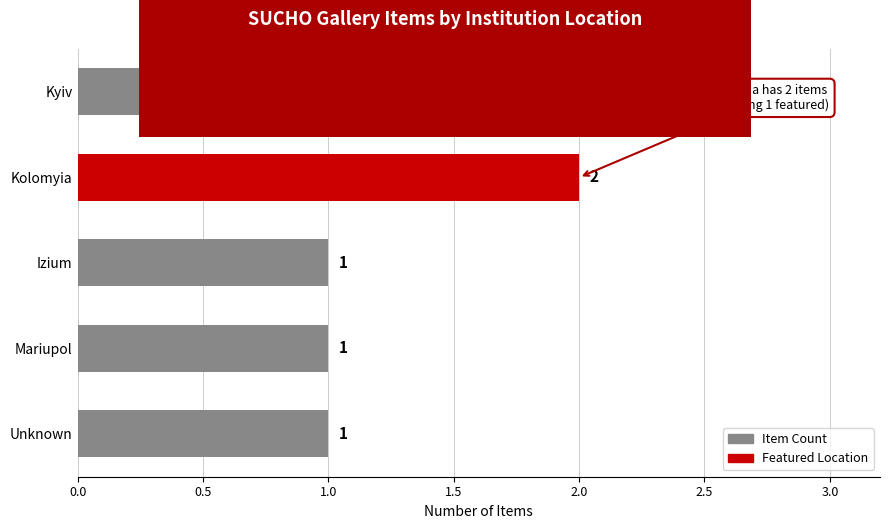

What position from the bottom is Izium?

3